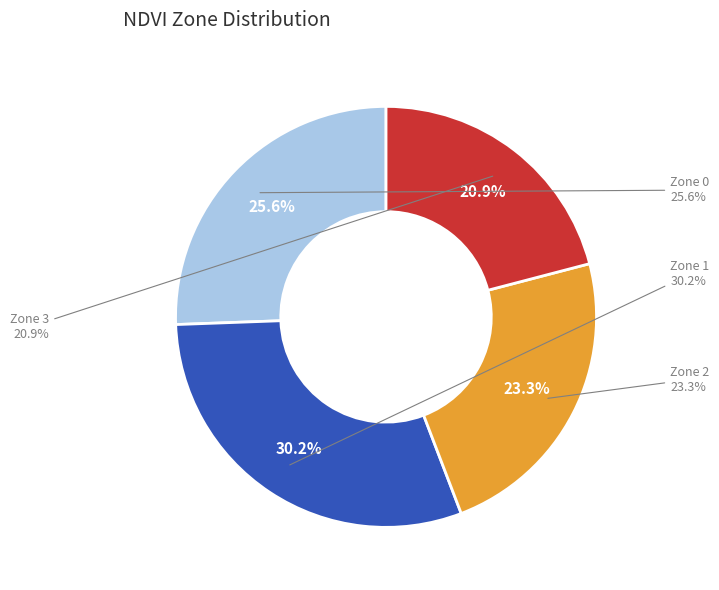

Does Zone 0 represent more than half of the total?

No